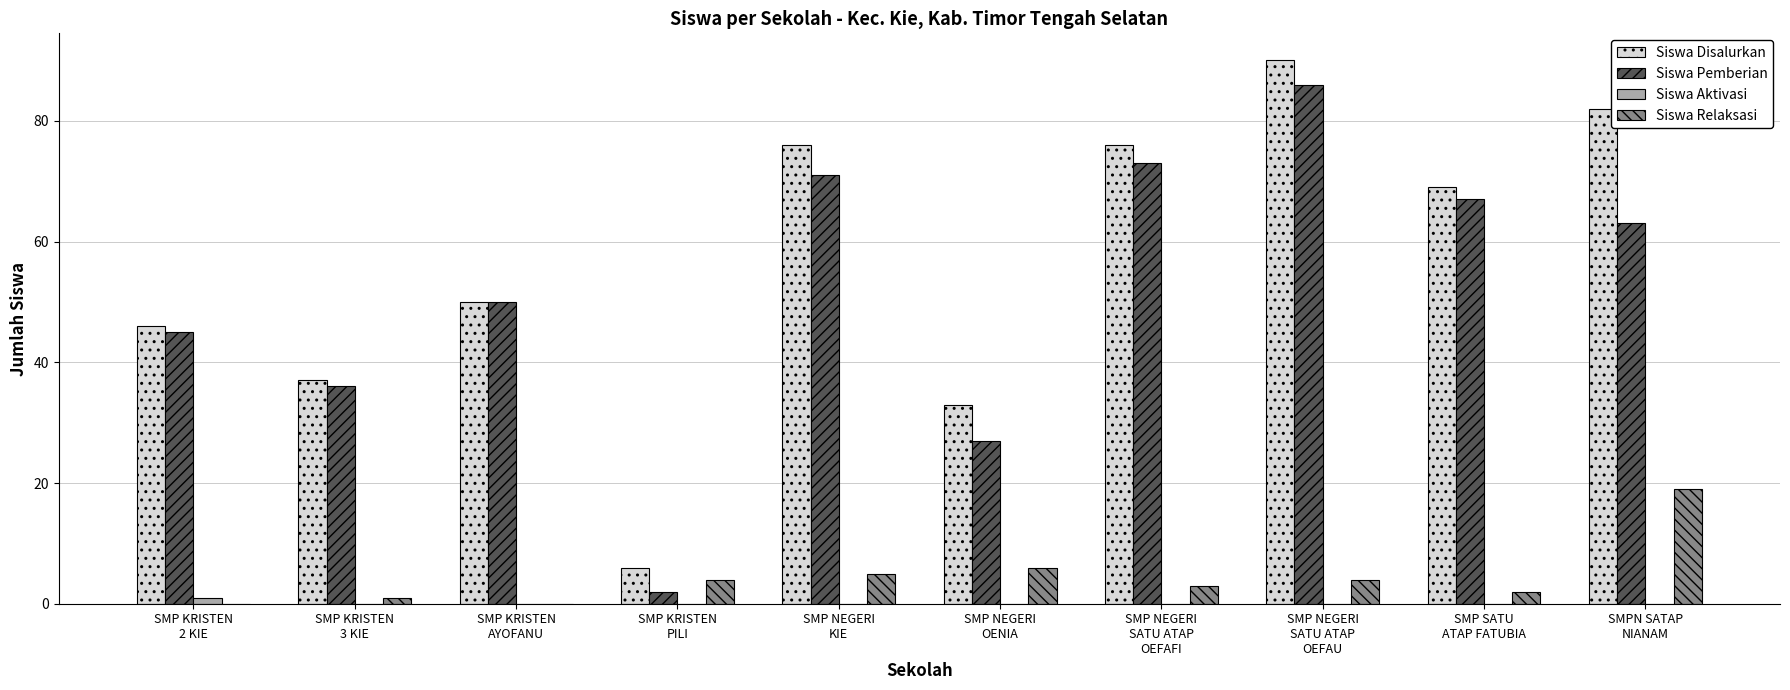

Which series has the largest total across all categories?

Siswa Disalurkan